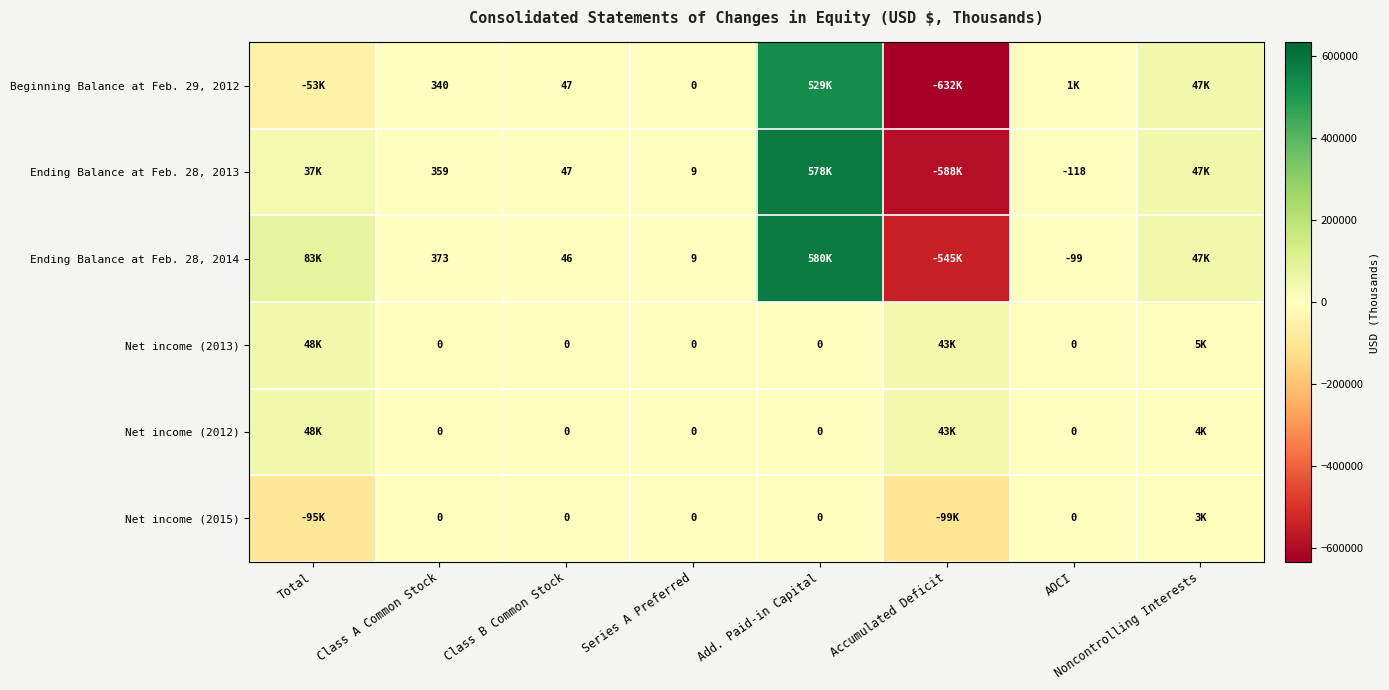

True or false: Ending Balance at Feb. 28, 2013 has a value of 75 at Class B Common Stock.

False